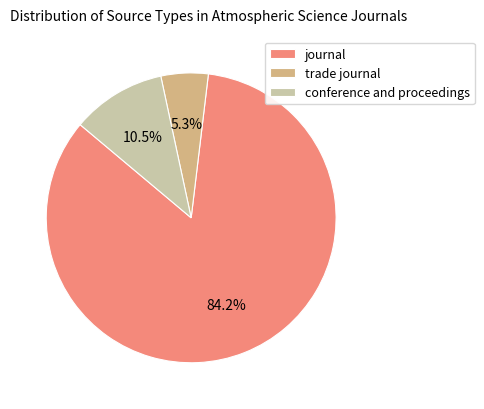

Which slice is the smallest?

trade journal